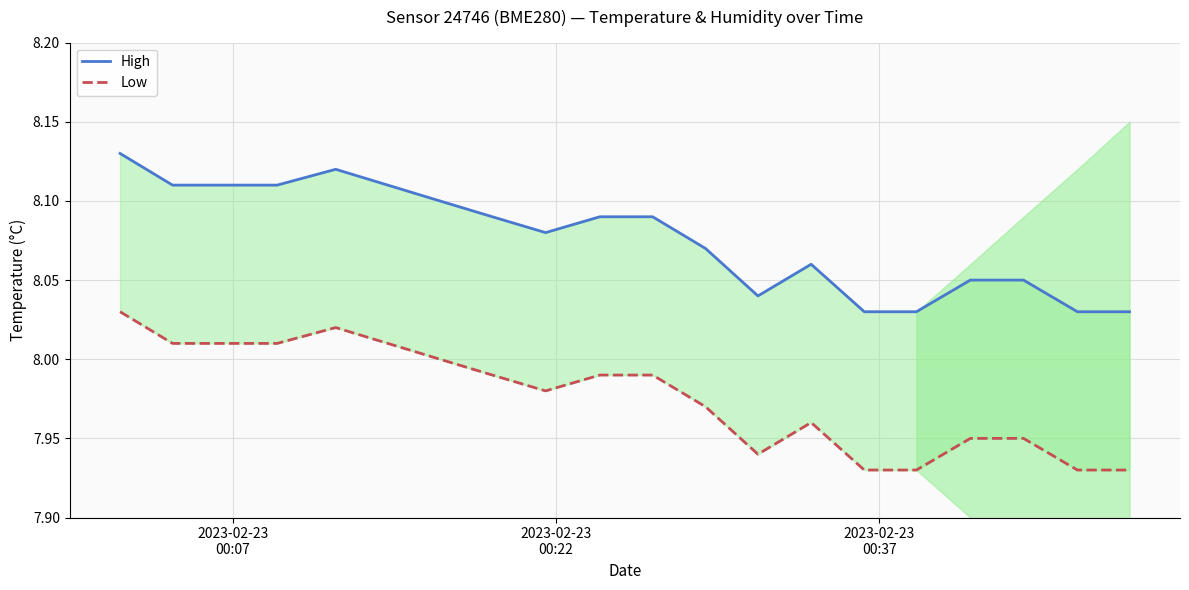

Does the chart display data point markers on the line(s)?

No